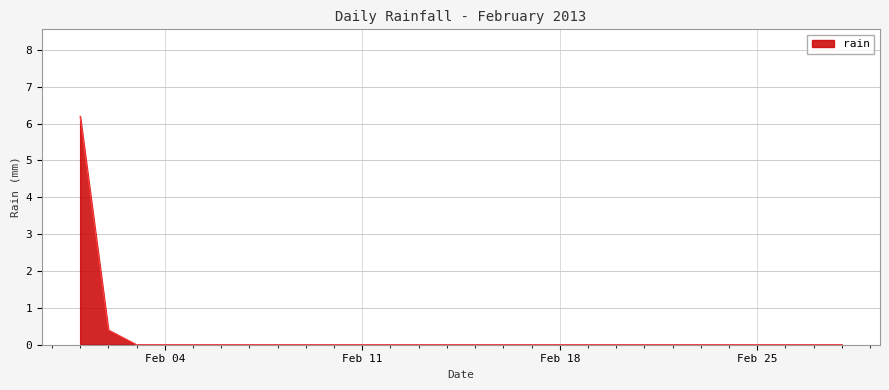

What is the difference between the maximum and minimum values?

6.2